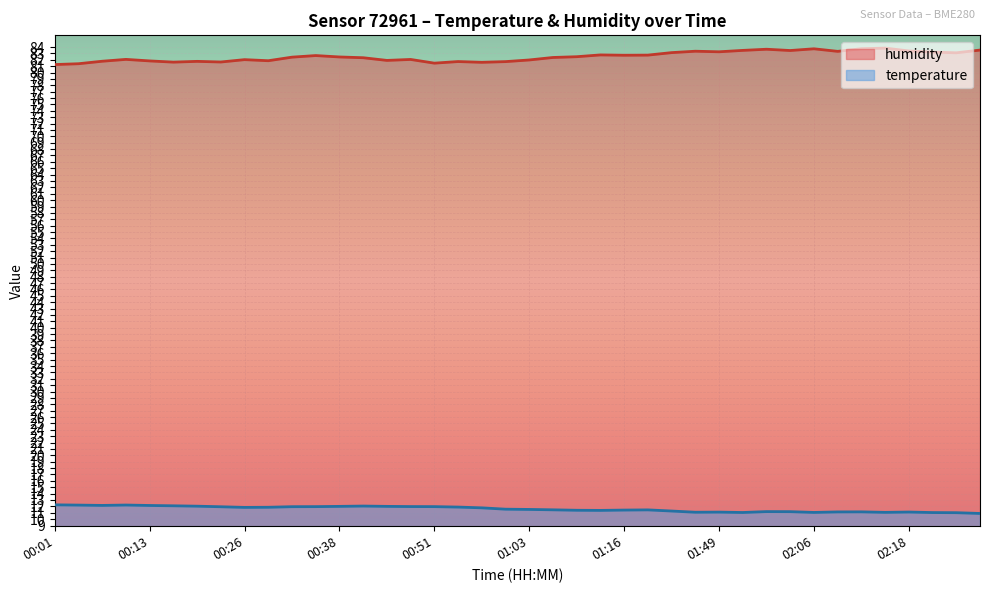

The temperature series shows 11.2 at 01:56. True or false?

True